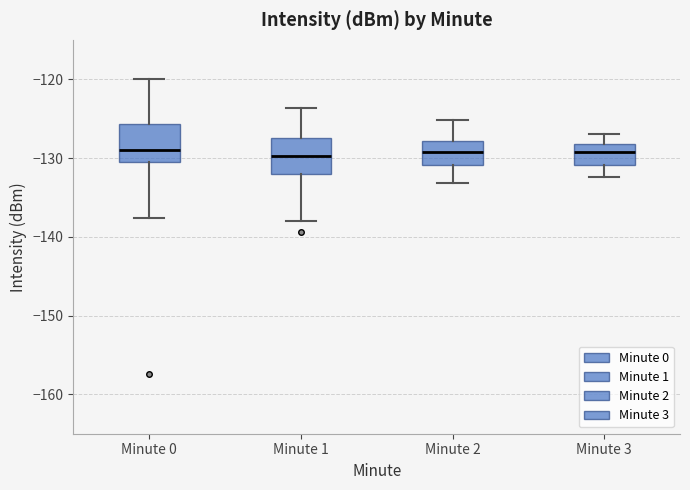

Reading left to right, read every box against the y-axis: the position of its median line, the range the box covers, and the ends of its whiskers. The values are not printed on the chart, so give them approximately, as read against the axis.

Minute 0: median -129, box -131 to -126, whiskers -138 to -120
Minute 1: median -130, box -132 to -127, whiskers -138 to -124
Minute 2: median -129, box -131 to -128, whiskers -133 to -125
Minute 3: median -129, box -131 to -128, whiskers -132 to -127